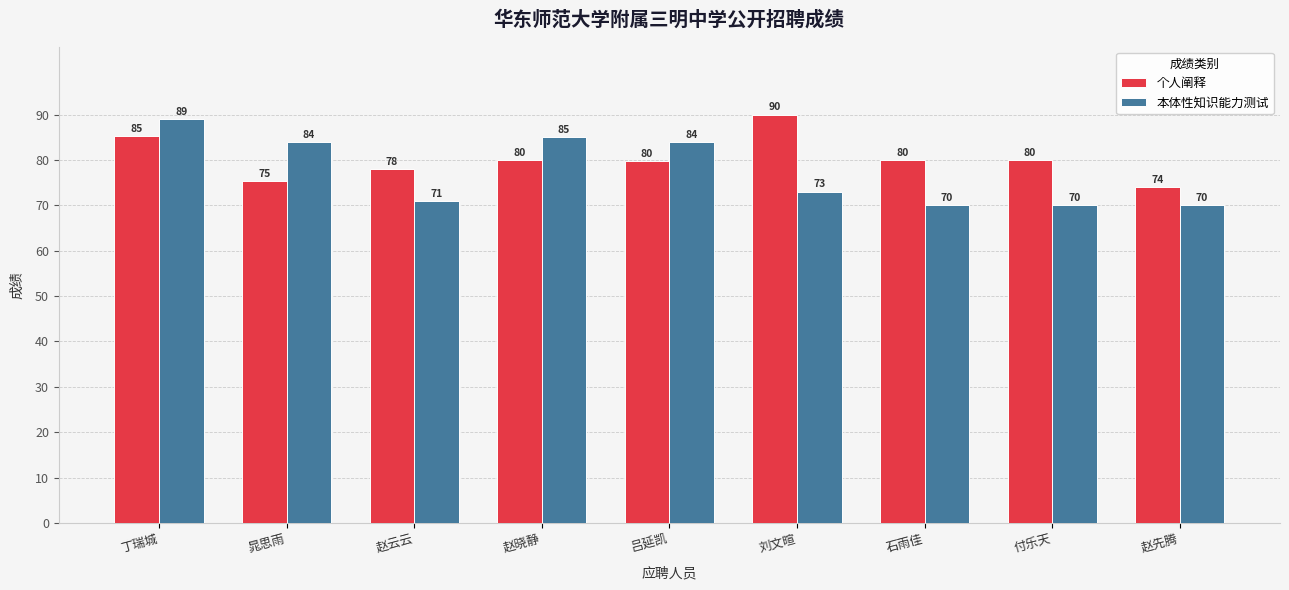

At which label does 个人阐释 first exceed 80?

丁瑞城